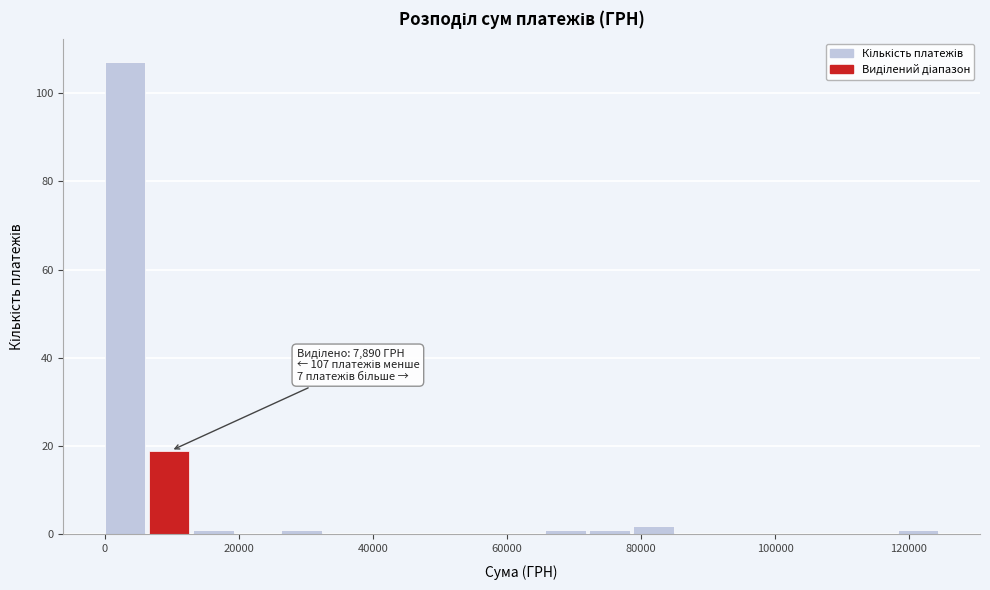

Around what value on the x-axis is the tallest bar? Give the approximate position of its centre, as read against the axis.

4000